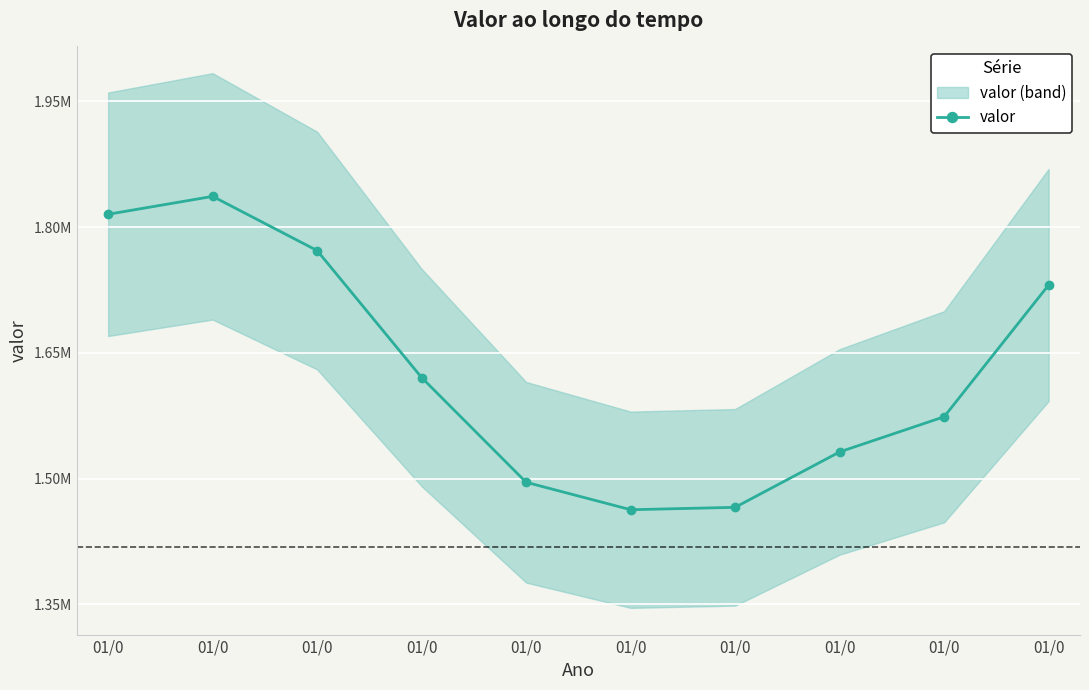

Is it true that the value at 01/0 is 860346?

False